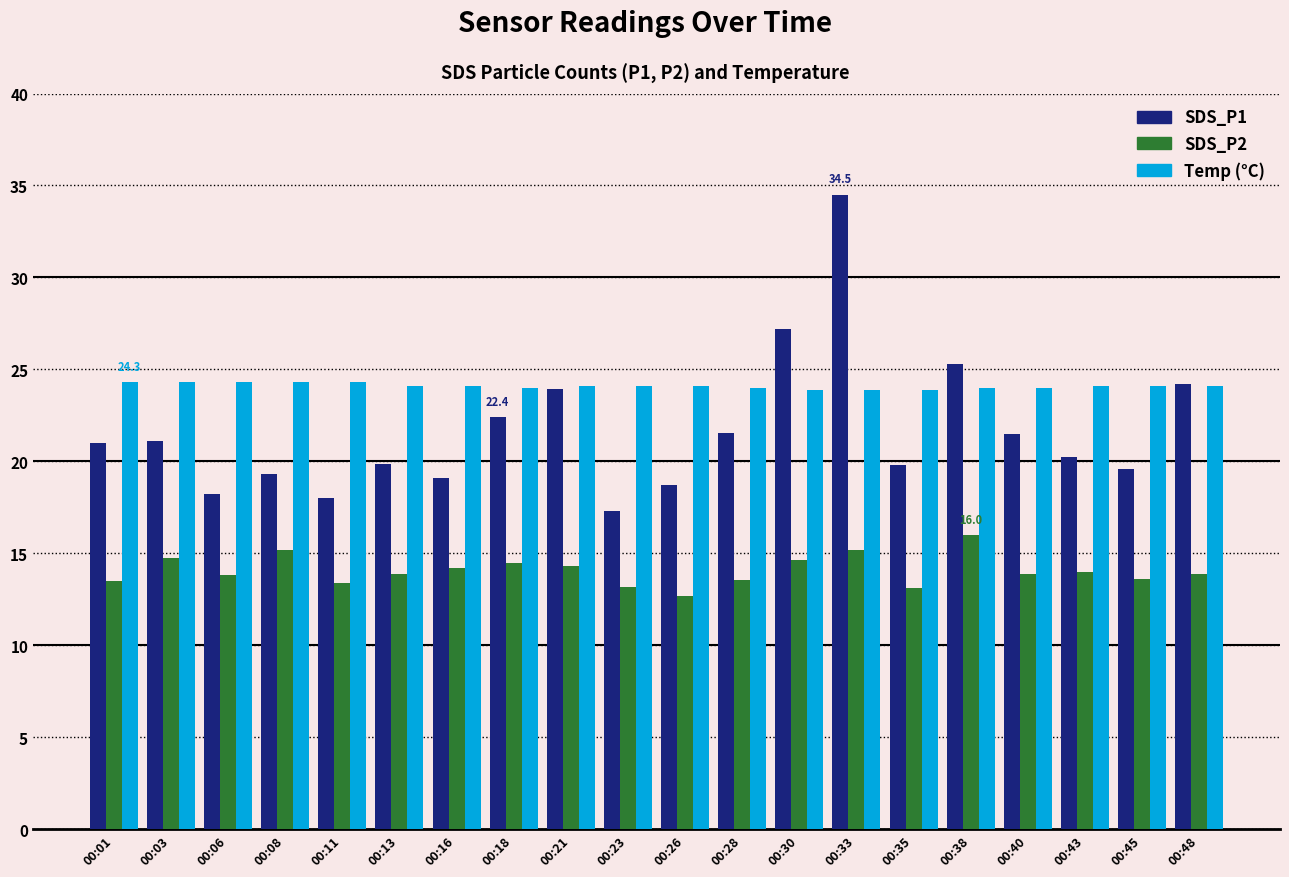

What is the spread (max minus min) of values at 00:38?

9.3